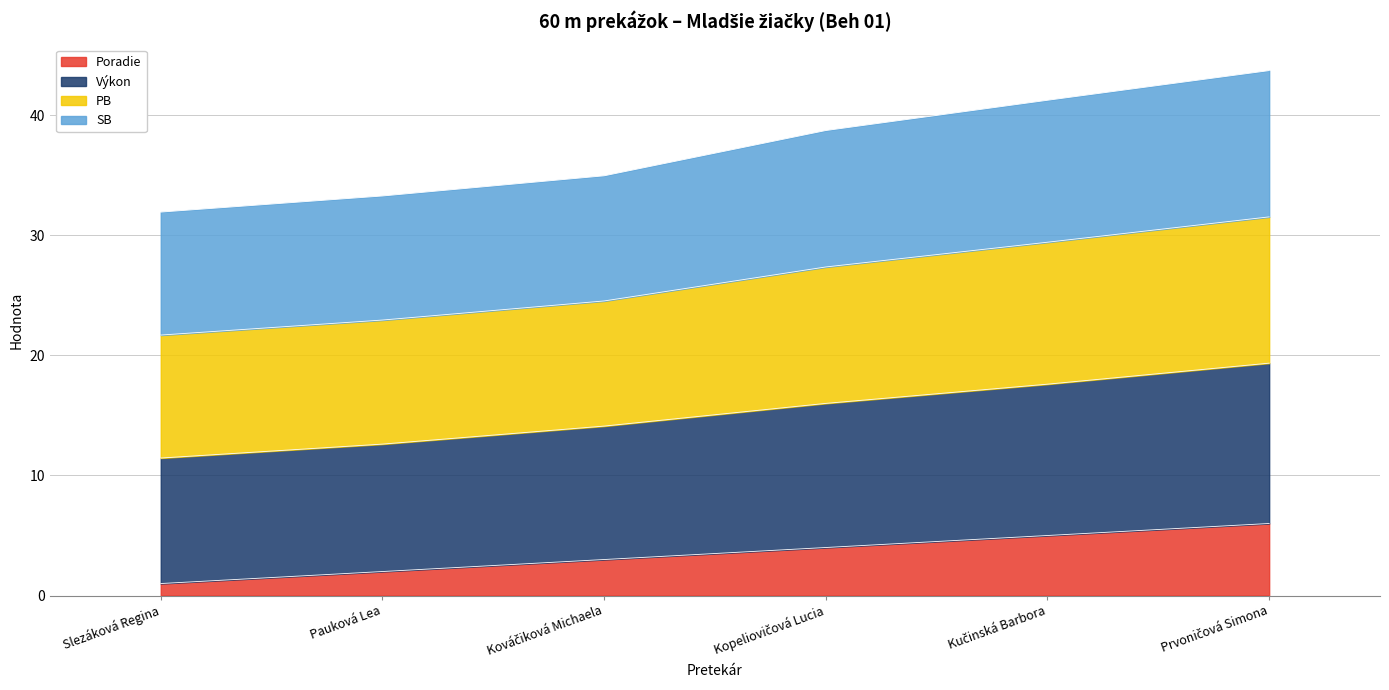

Does the chart have visible grid lines?

Yes